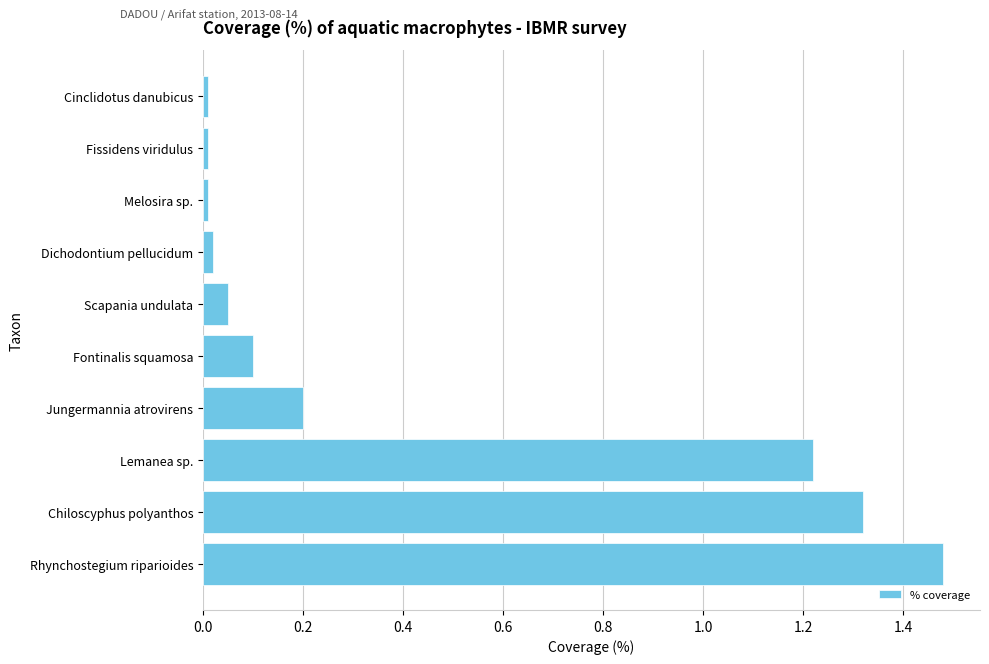

Which category has the highest value across all series?

Rhynchostegium riparioides